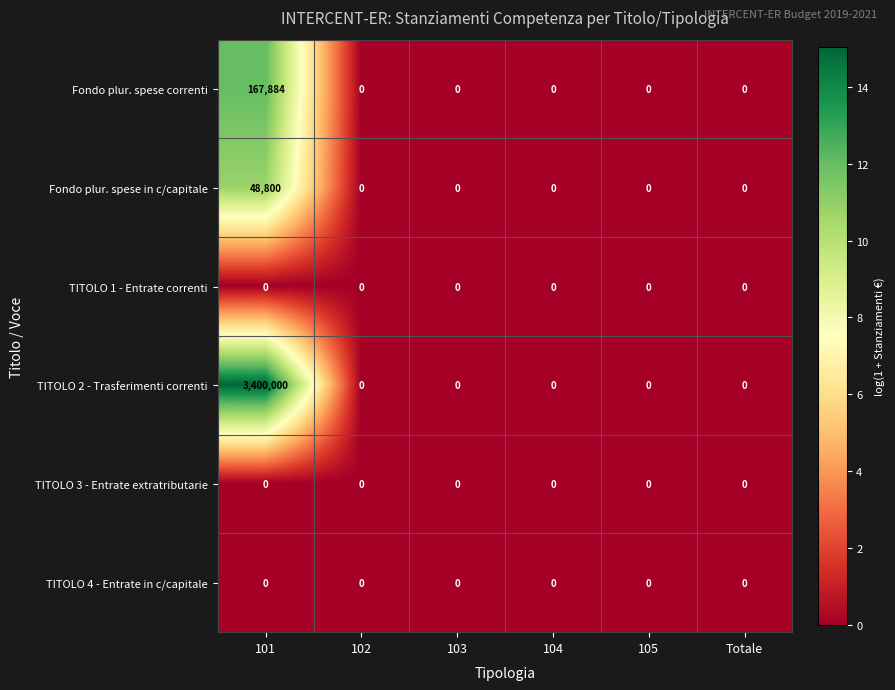

Is it true that TITOLO 4 - Entrate in c/capitale equals 0 at 102?

True